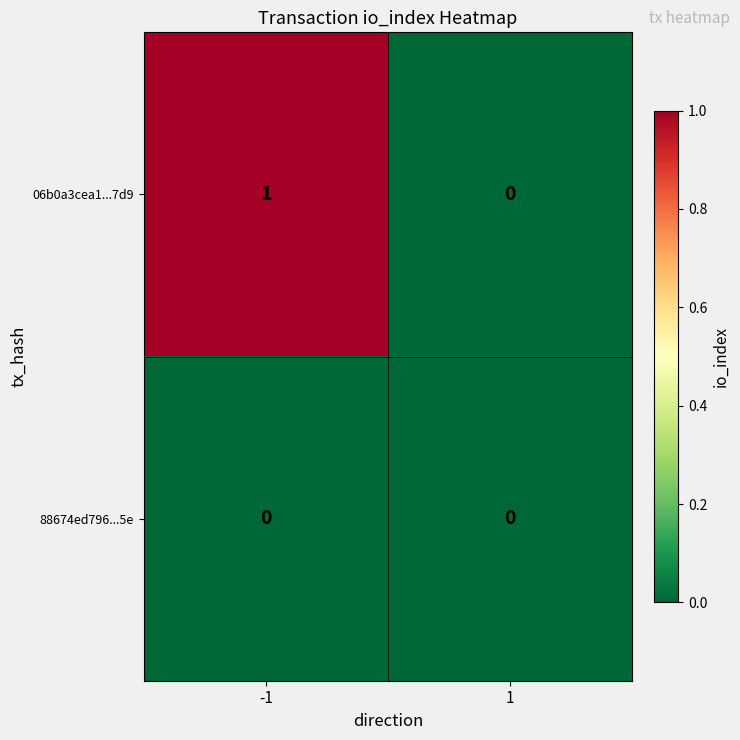

Between -1 and 1, which series saw the biggest shift?

06b0a3cea1...7d9